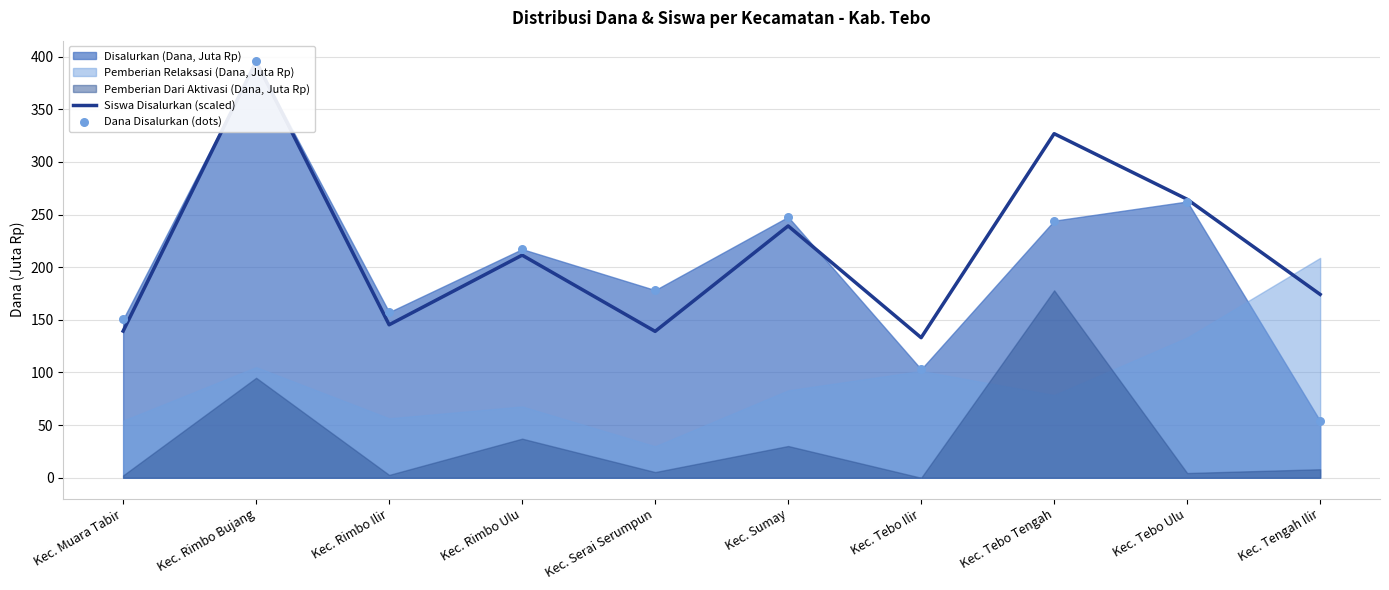

At how many categories does at least one series exceed 352?

1